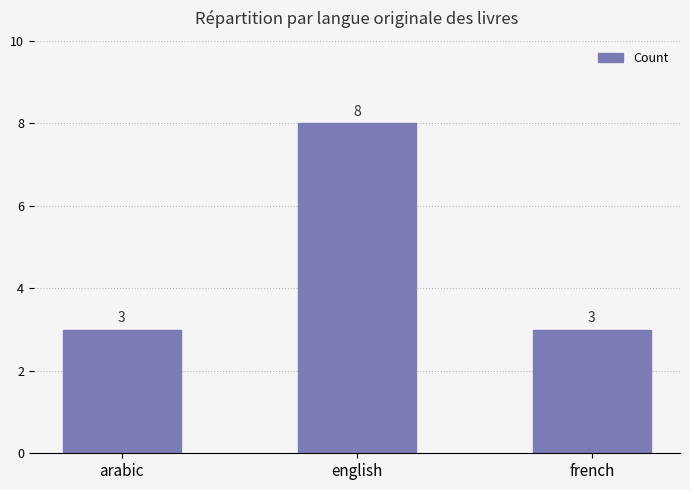

Is it true that the value at french is 5?

False